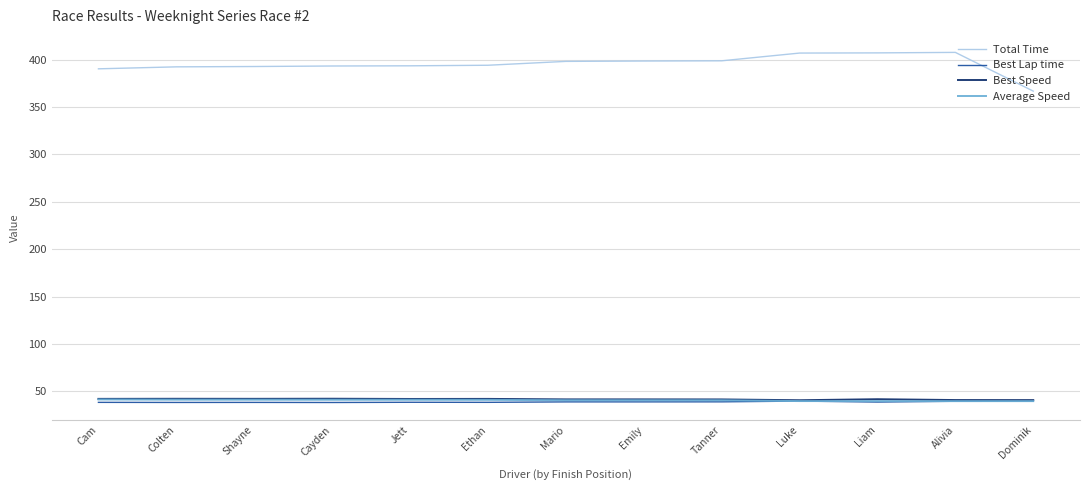

Which series changed the most between Colten and Luke?

Total Time